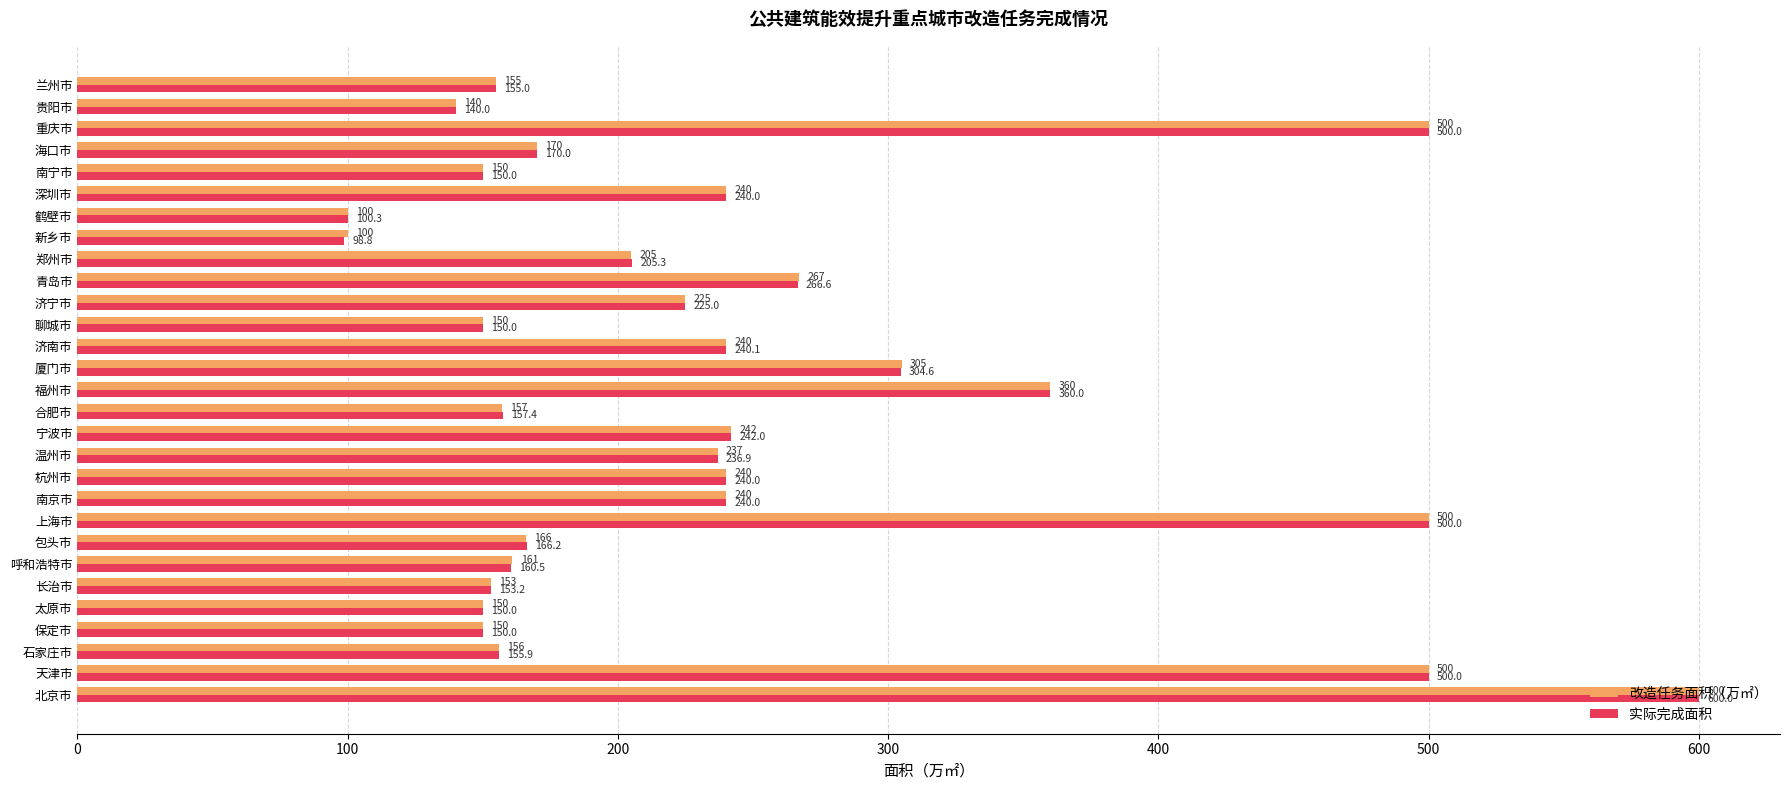

What is the approximate value of 实际完成面积 at 上海市?

500.0